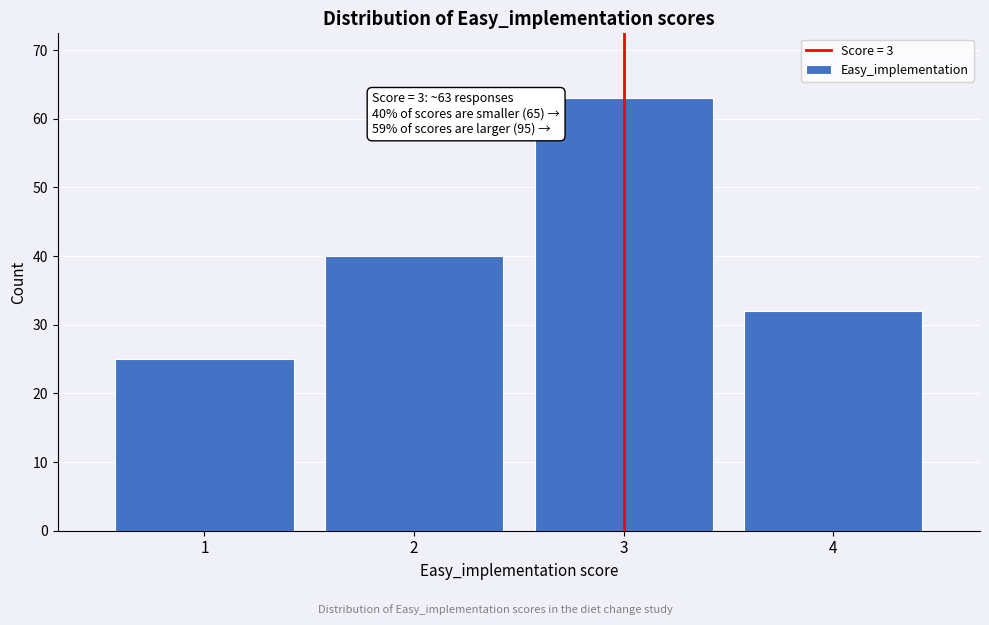

Reading left to right, transcribe all the data shown in this chart.

25	40	63	32